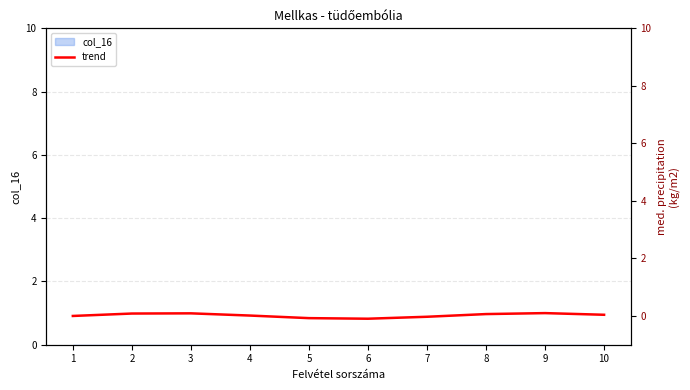

True or false: the data has more than 0 interior local peaks.

True